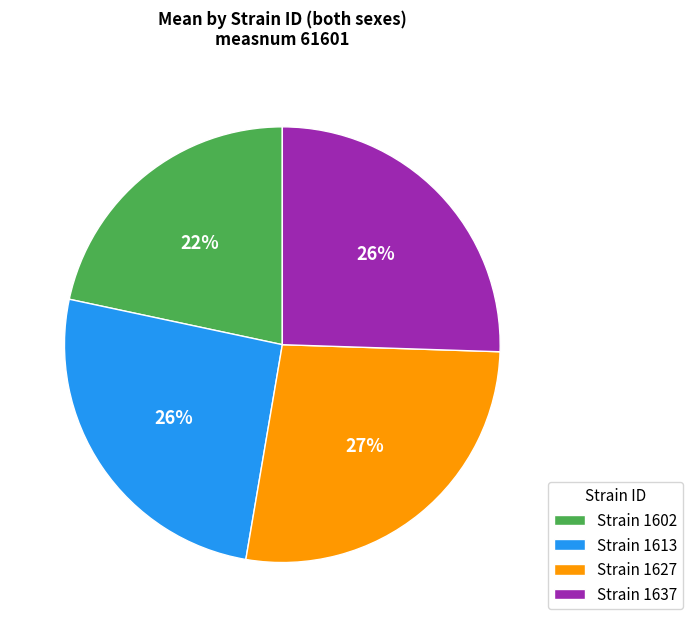

What is the largest slice in the pie chart?

Strain 1627